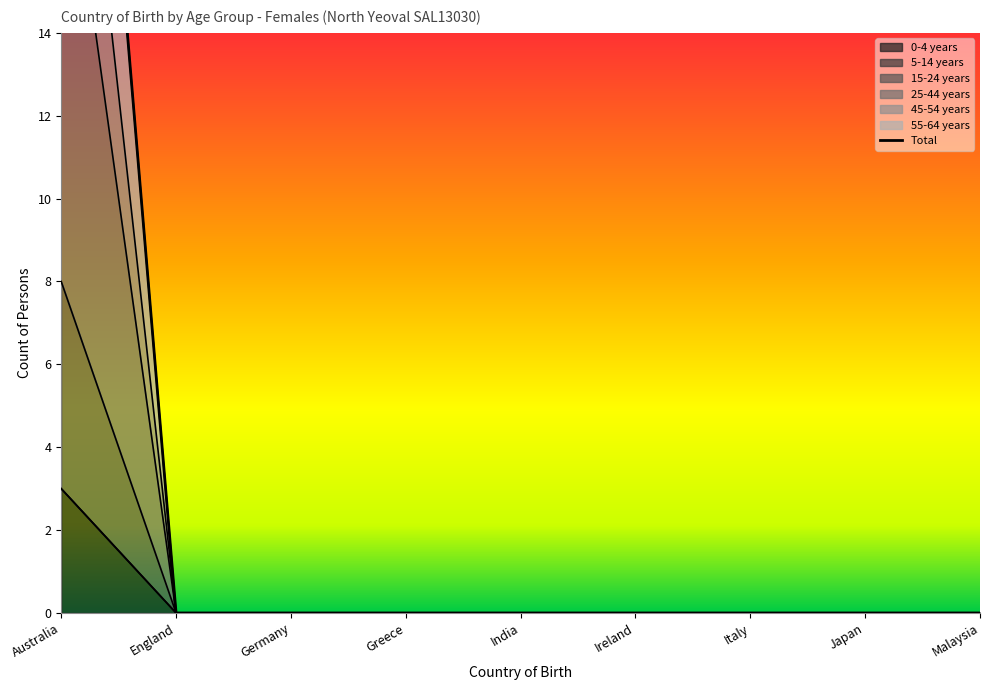

What is the difference between the 55-64 years values at Australia and Germany?

8